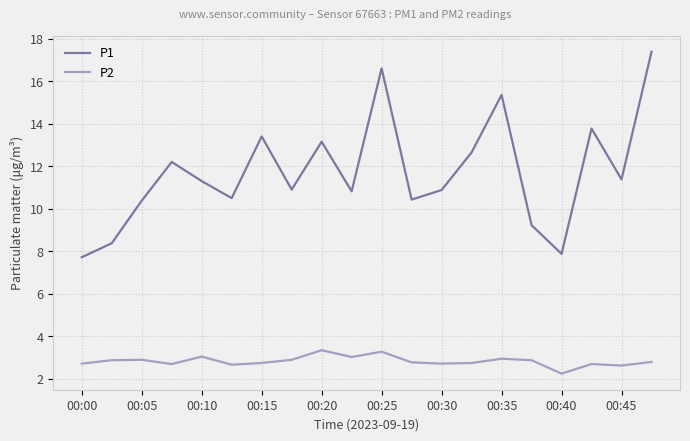

True or false: P1 and P2 intersect in this chart.

False